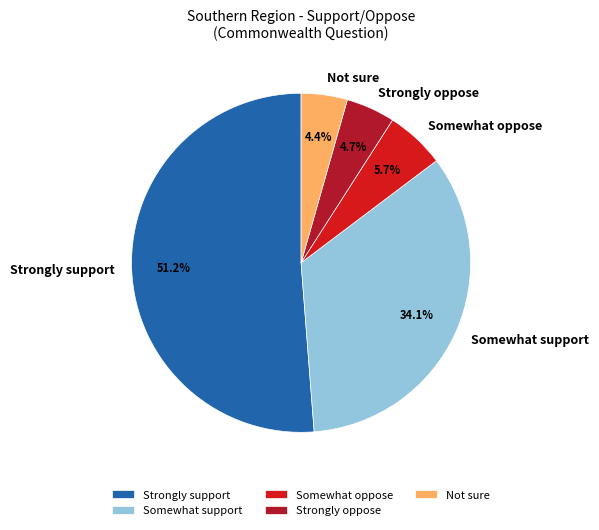

To the nearest percent, what portion does Somewhat oppose represent?

6%